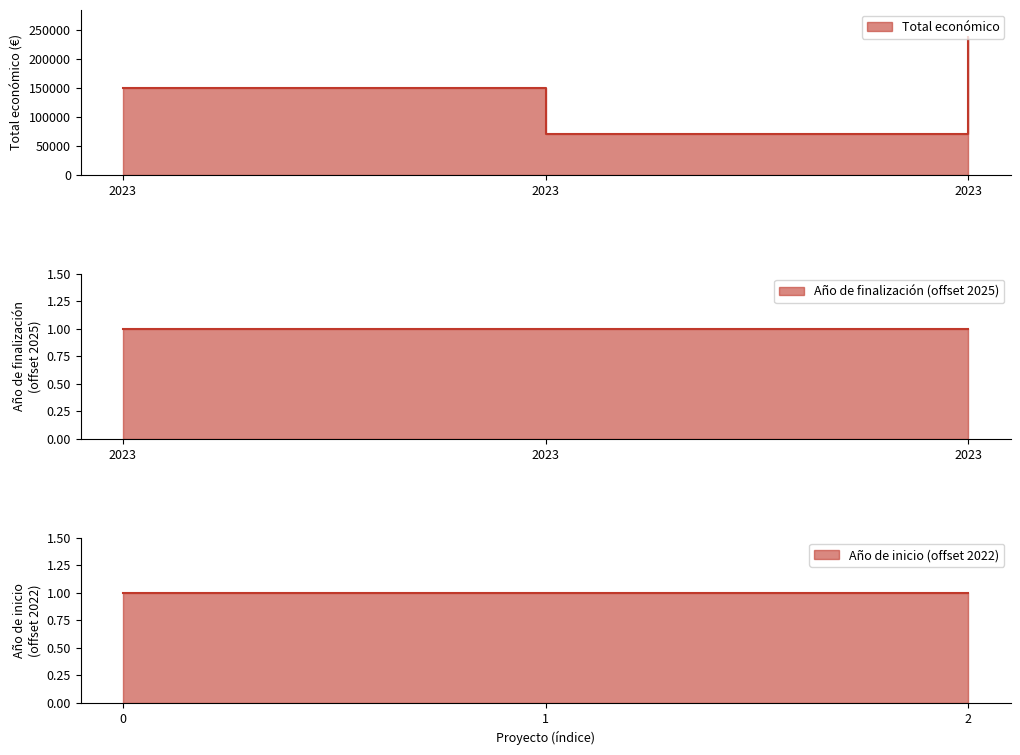

Between 2023 and 2023, which is larger?

2023